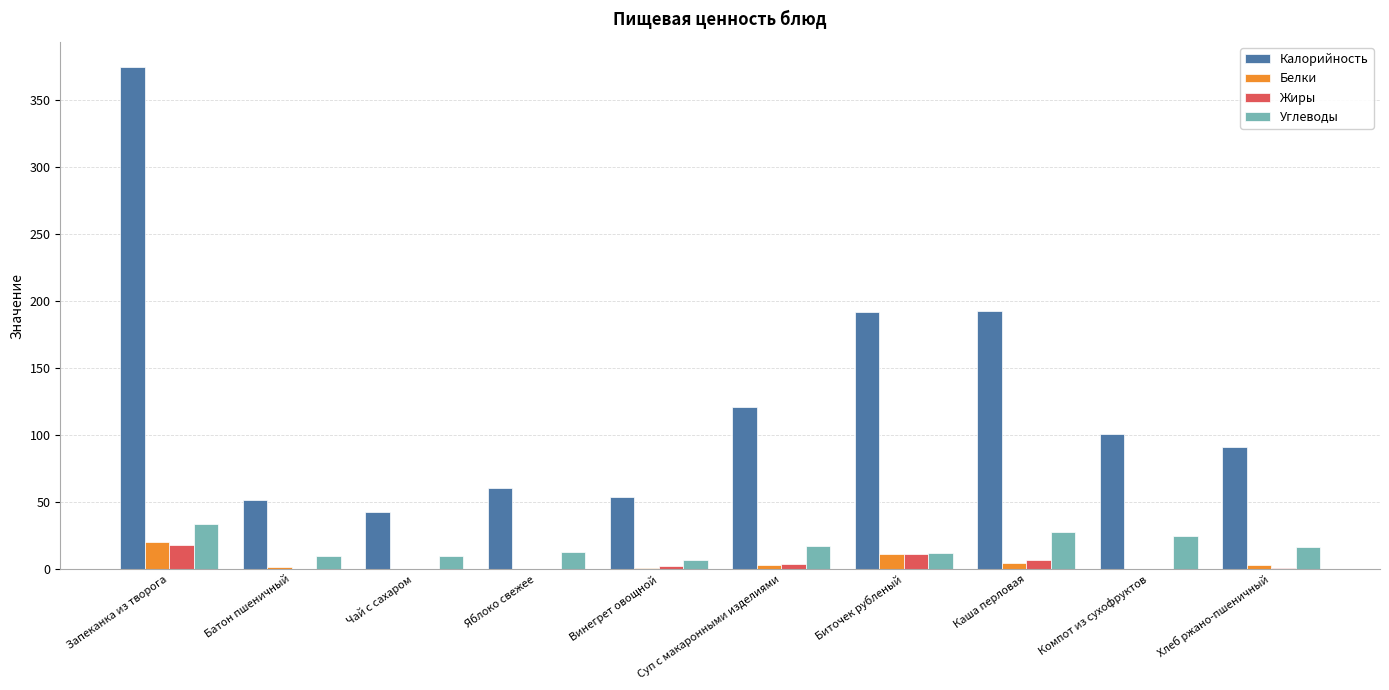

True or false: Углеводы has a value of 10.3 at Батон пшеничный.

True